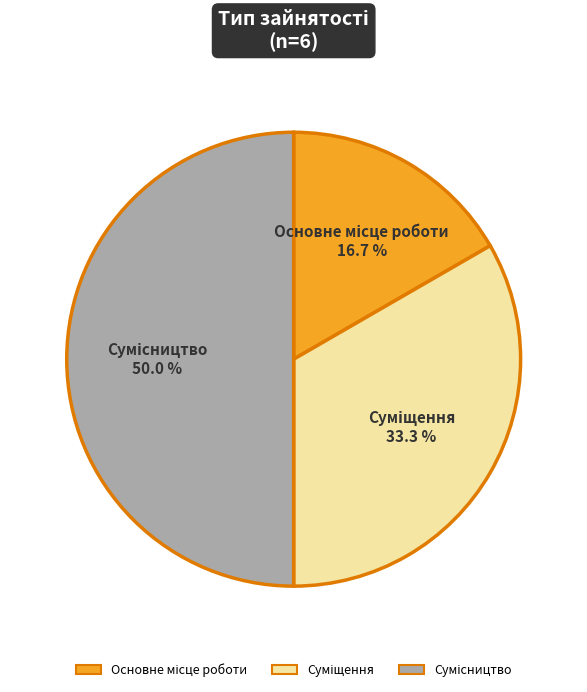

To the nearest percent, what portion does Суміщення represent?

33%